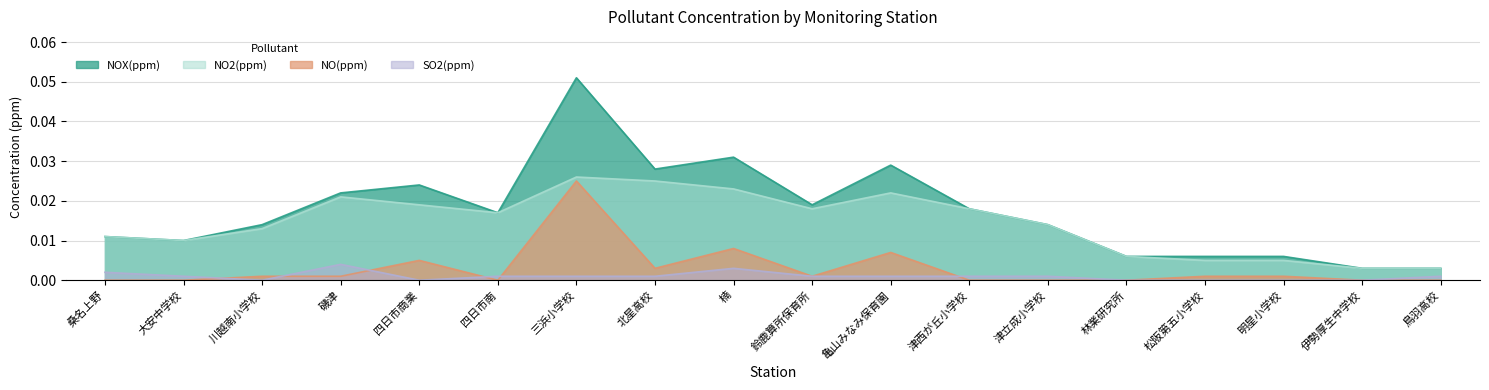

Which series has the largest total across all categories?

NOX(ppm)